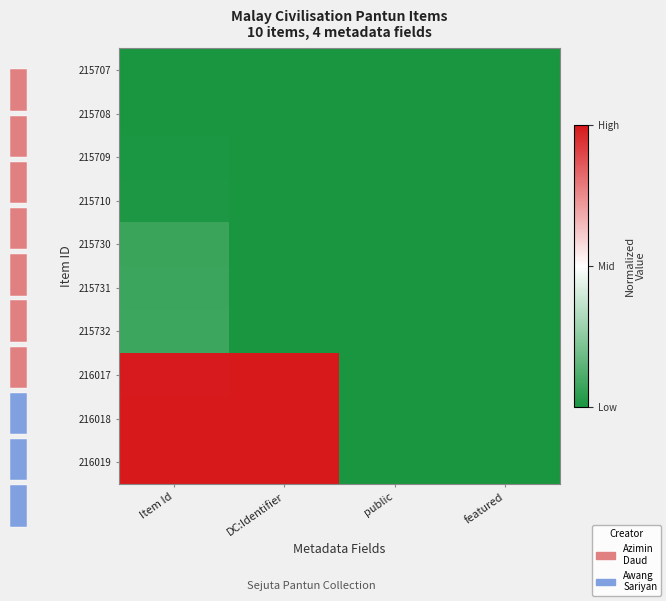

The value of 215710 at Item Id is 0.0. True or false?

False